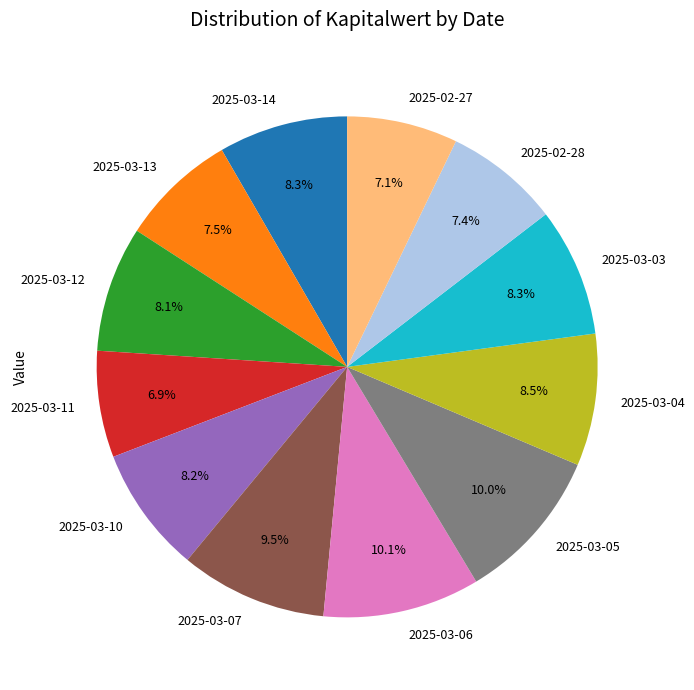

Does 2025-03-06 account for over 50% of the chart?

No